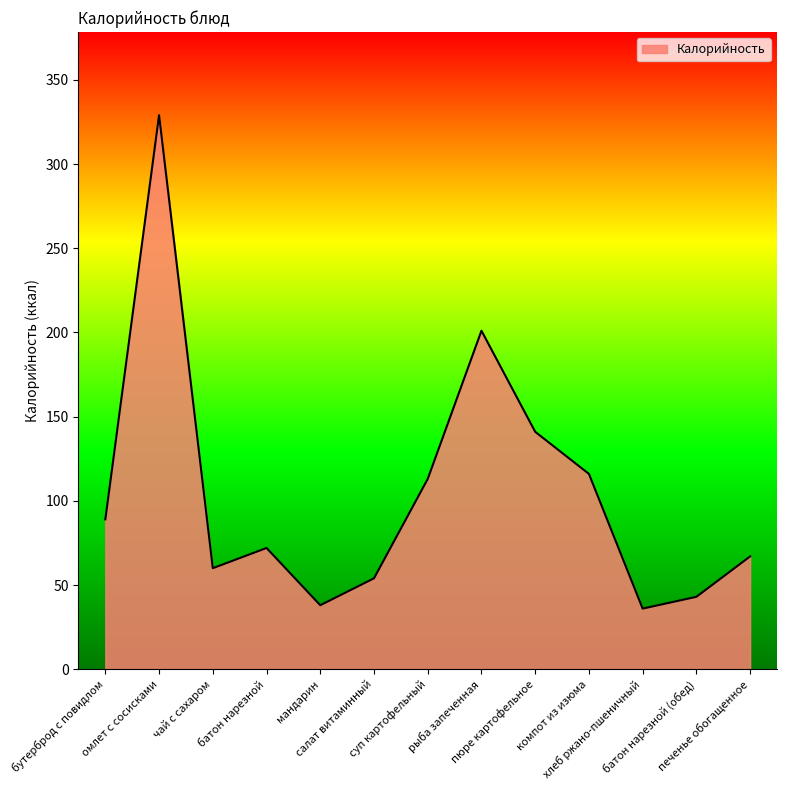

What is the greatest value displayed?

329